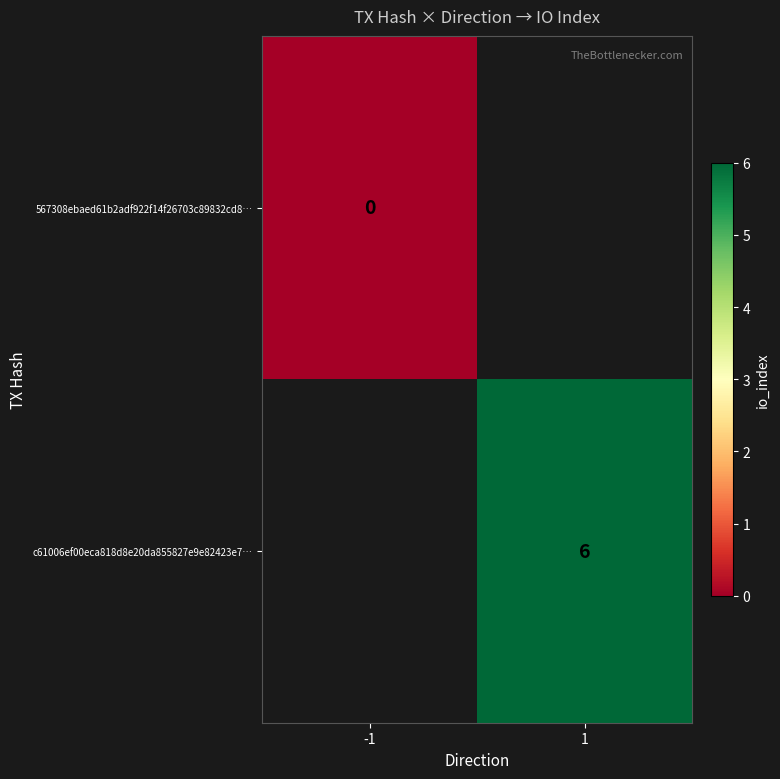

The value of c61006ef00eca818d8e20da855827e9e82423e7… at 1 is 8. True or false?

False